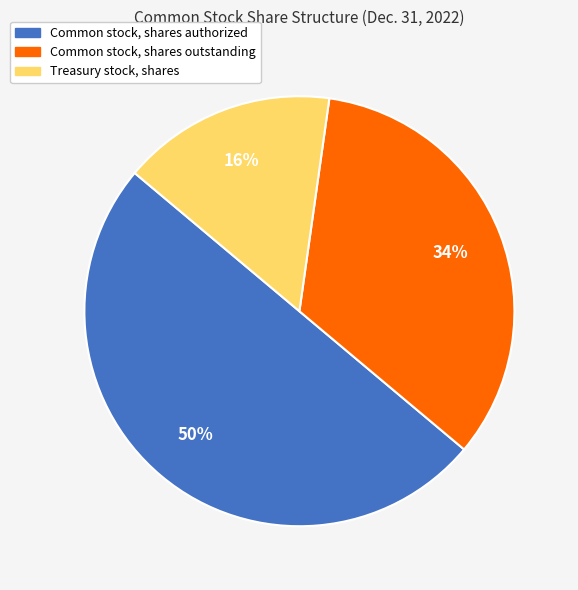

True or false: Treasury stock, shares accounts for 29% of the total.

False